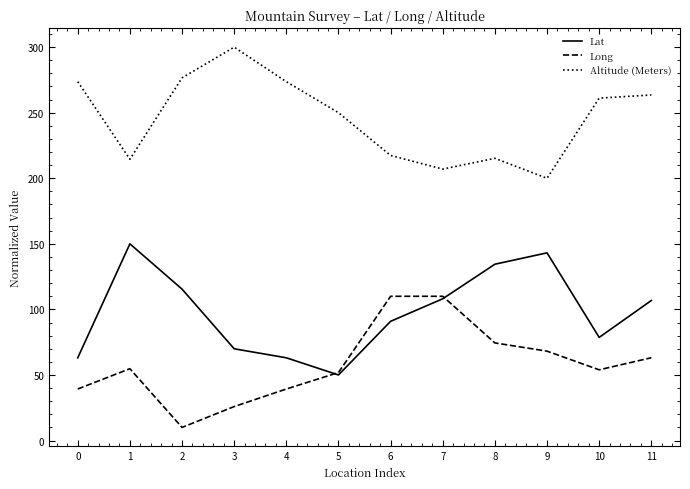

True or false: Lat has more than 0 points higher than both neighbors.

True